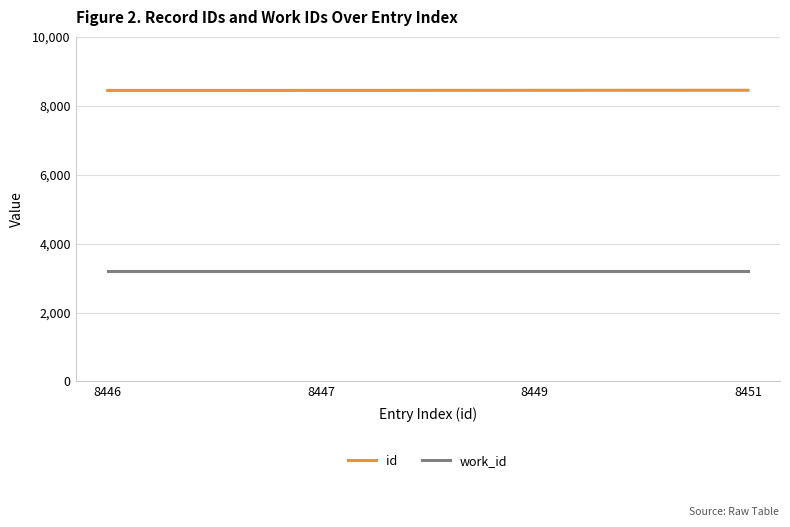

Which series has the largest total across all categories?

id